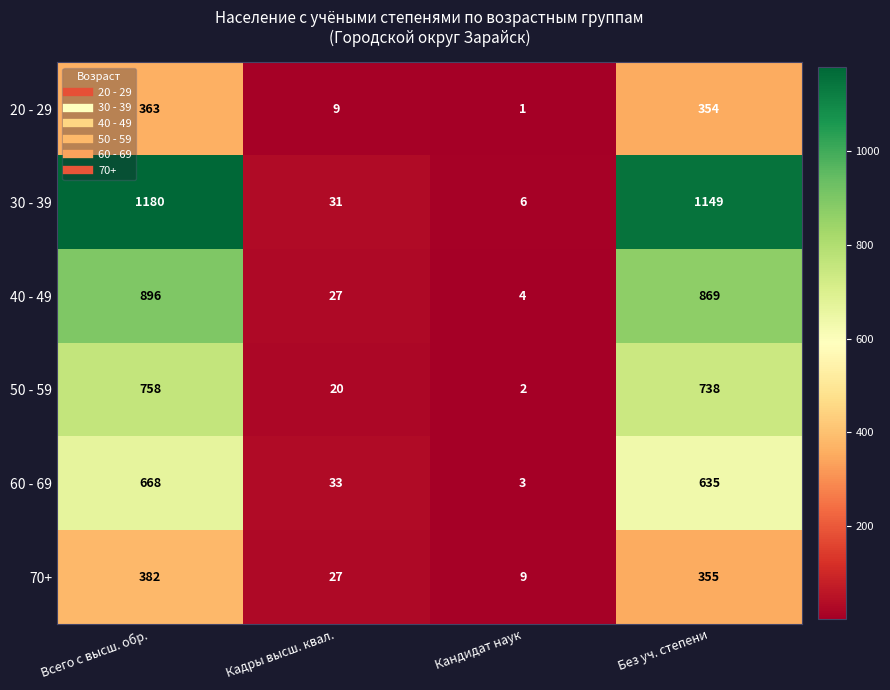

Count the number of data series in this chart.

6